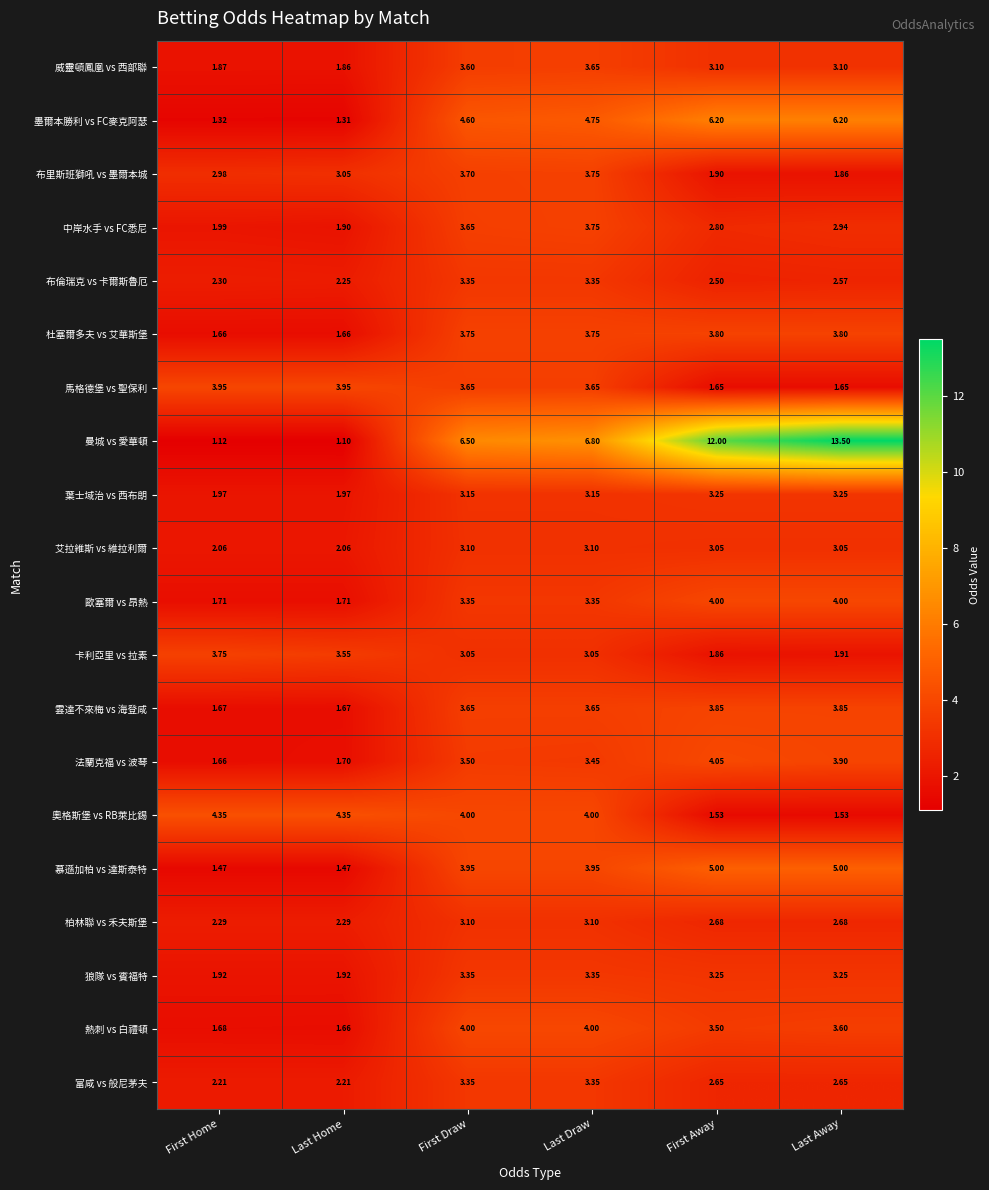

Which series has the largest total across all categories?

曼城 vs 愛華頓